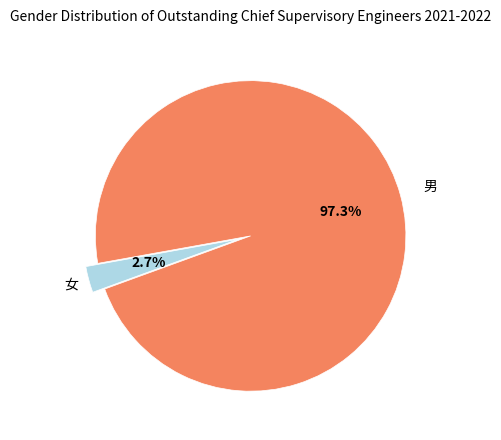

To the nearest percent, what is the difference between the 男 and 女 slice percentages?

95%